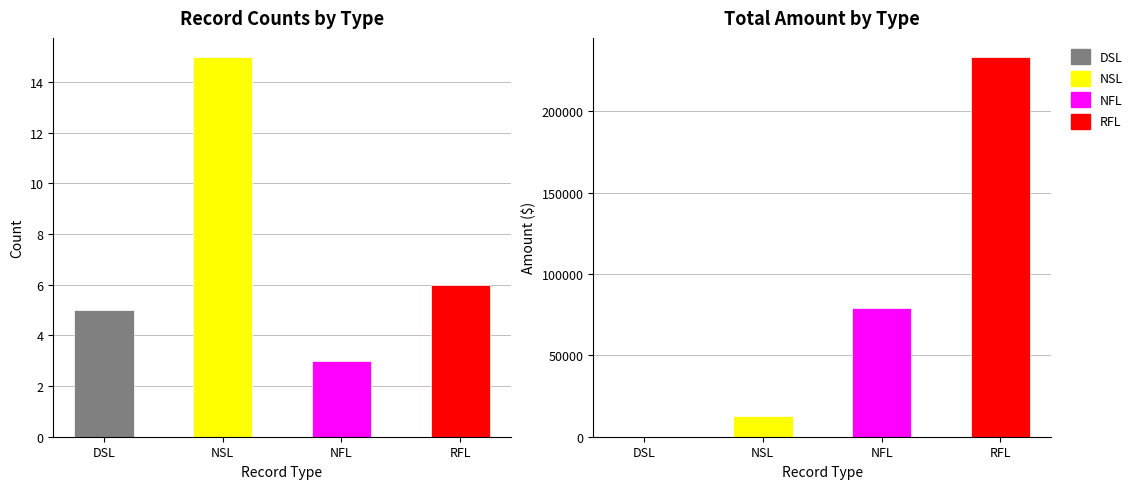

True or false: DSL has a value of 1.5 at NSL.

False